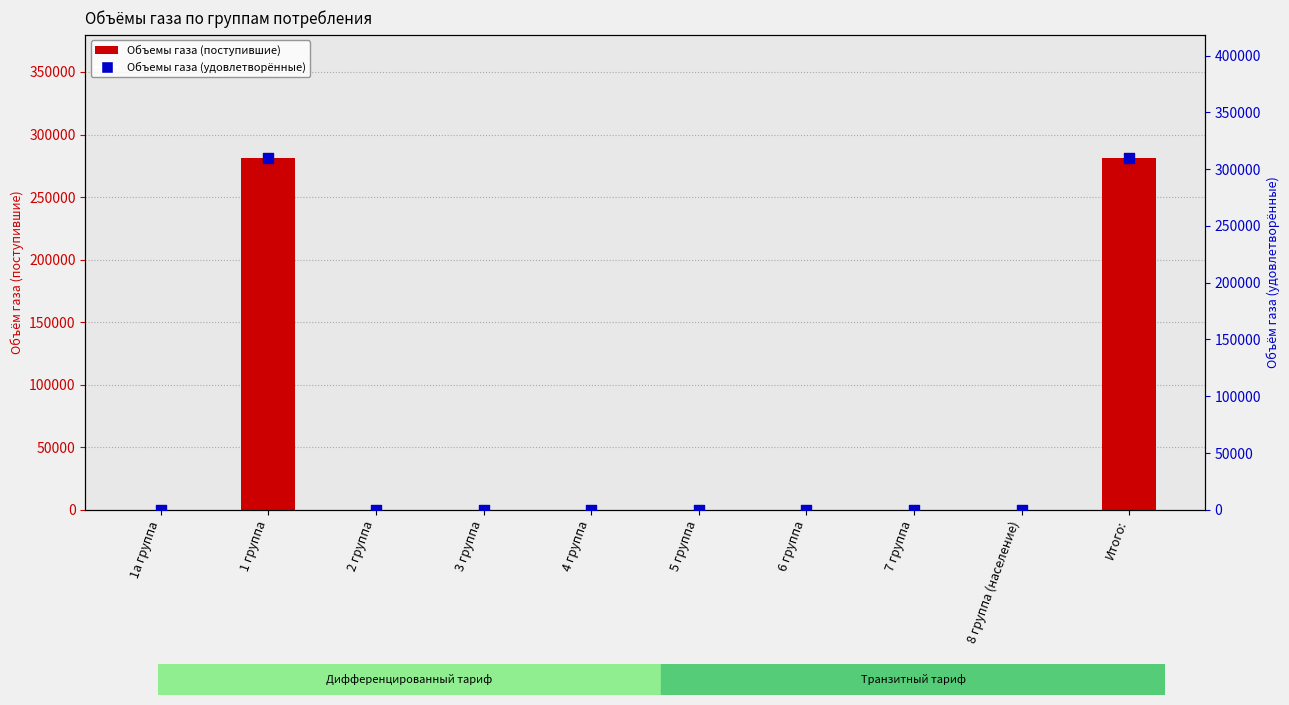

Is the value of Объемы газа (поступившие) at 1а группа greater than the value of Объемы газа (удовлетворённые) at 4 группа?

No